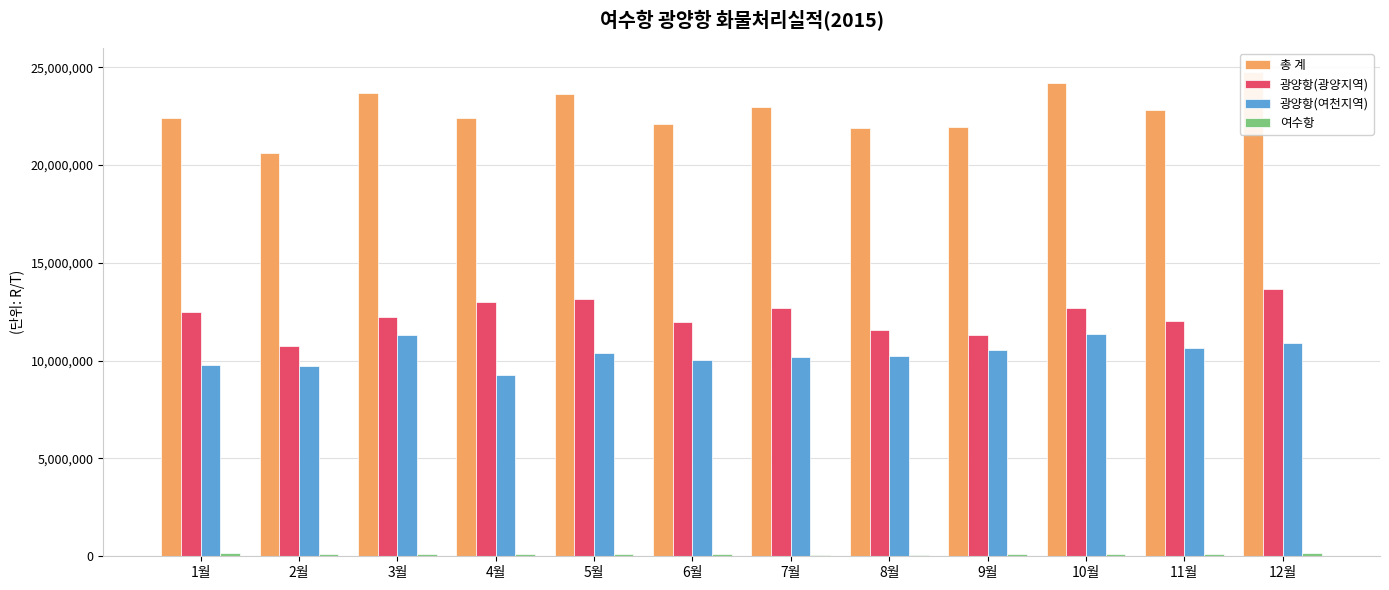

Reading left to right, extract all data points from this chart.

총 계: 1월=22389041	2월=20593216	3월=23666538	4월=22396612	5월=23641017	6월=22106217	7월=22969847	8월=21906695	9월=21945698	10월=24193852	11월=22802169	12월=24748777
광양항(광양지역): 1월=12468026	2월=10765935	3월=12248296	4월=13009690	5월=13157651	6월=11960493	7월=12700358	8월=11576218	9월=11305554	10월=12709080	11월=12041970	12월=13675216
광양항(여천지역): 1월=9773868	2월=9730424	3월=11315626	4월=9281721	5월=10373813	6월=10054381	7월=10188064	8월=10240543	9월=10542134	10월=11364830	11월=10627090	12월=10895550
여수항: 1월=147147	2월=96857	3월=102616	4월=105201	5월=109553	6월=91343	7월=81425	8월=89934	9월=98010	10월=119942	11월=133109	12월=178011